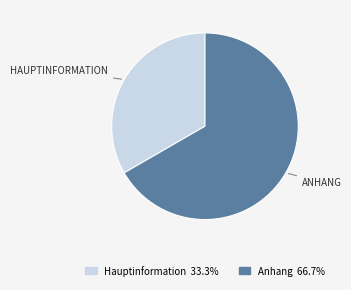

Is there any slice that represents more than half of the pie?

Yes